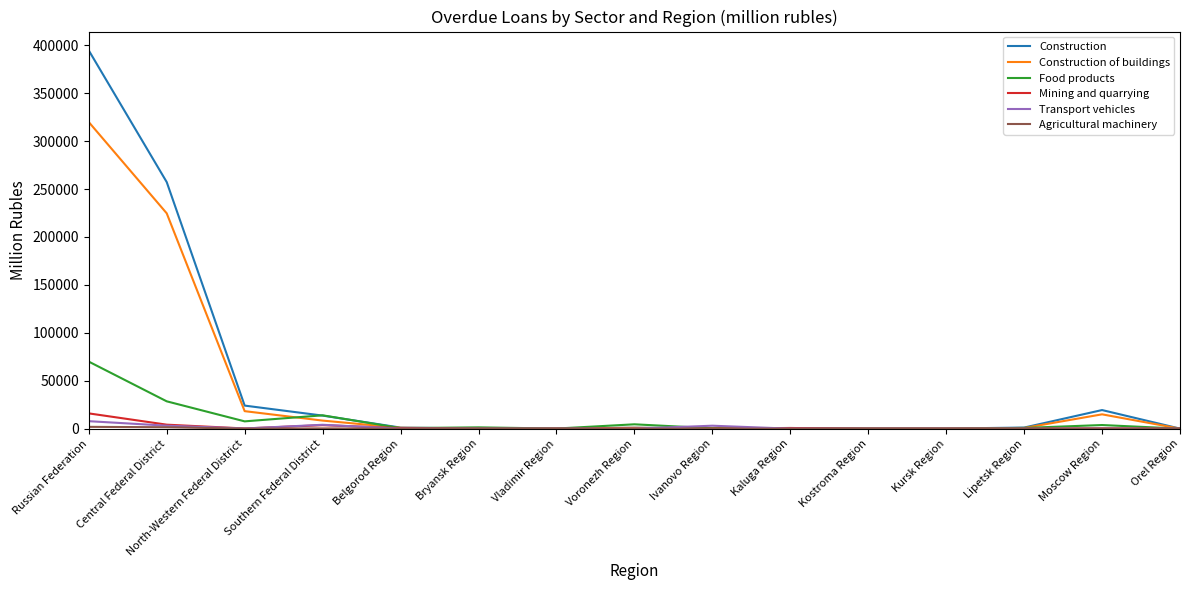

True or false: Construction has a value of 19417 at Moscow Region.

True